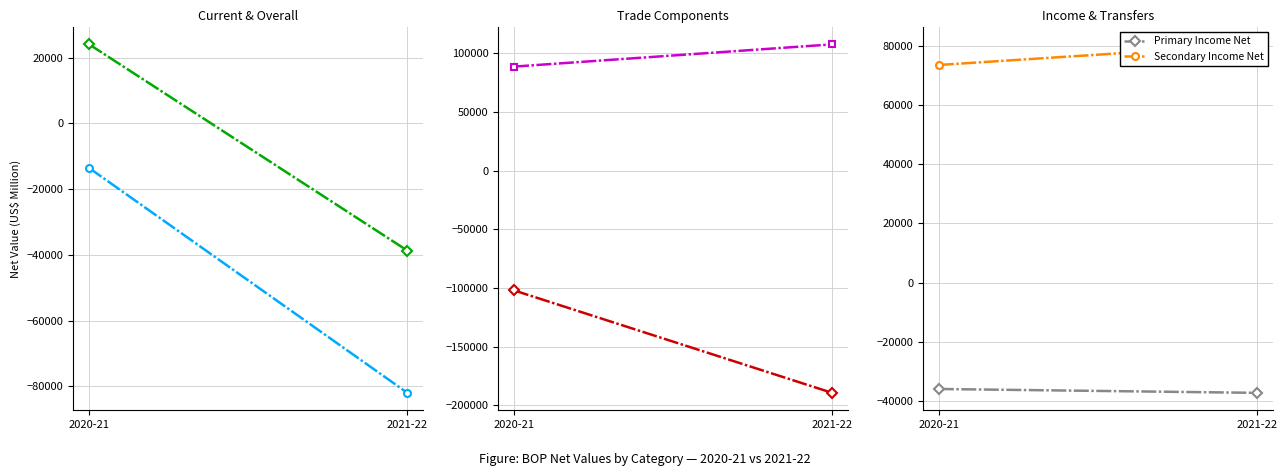

What is the lowest value of the Services Net series?

88565